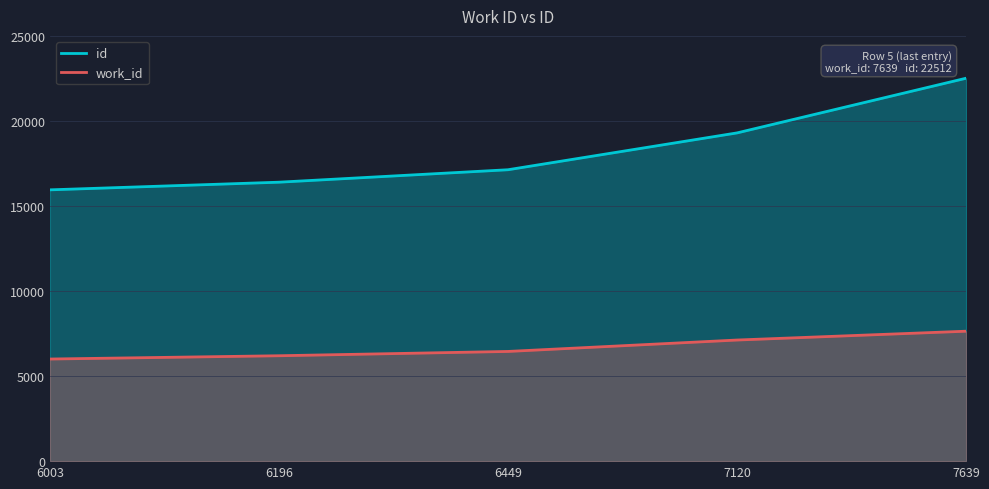

At which label does work_id first exceed 6449?

7120